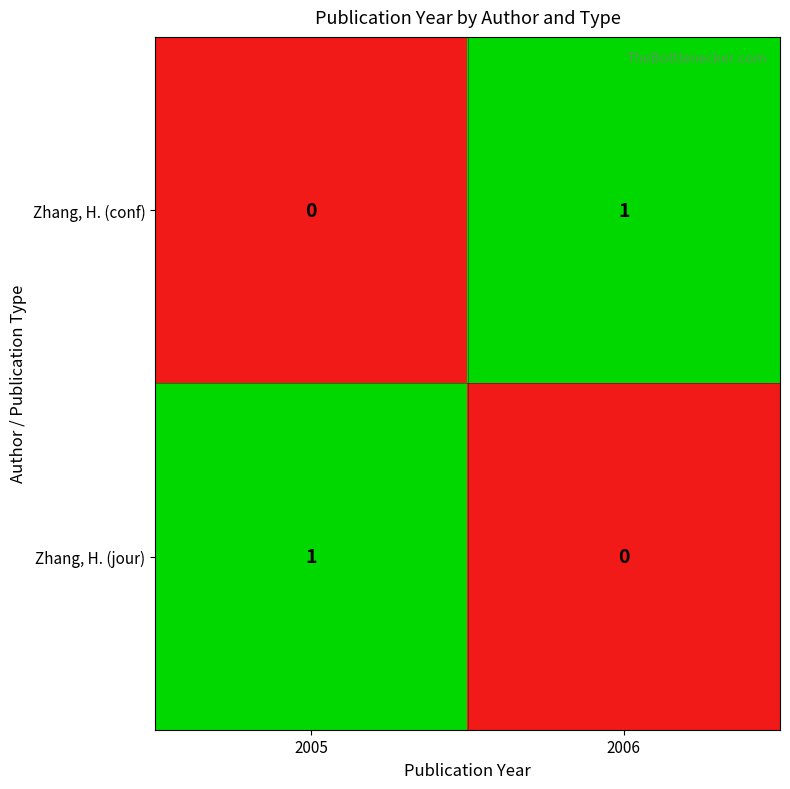

Which category has the highest value in the Zhang, H. (jour) series?

2005